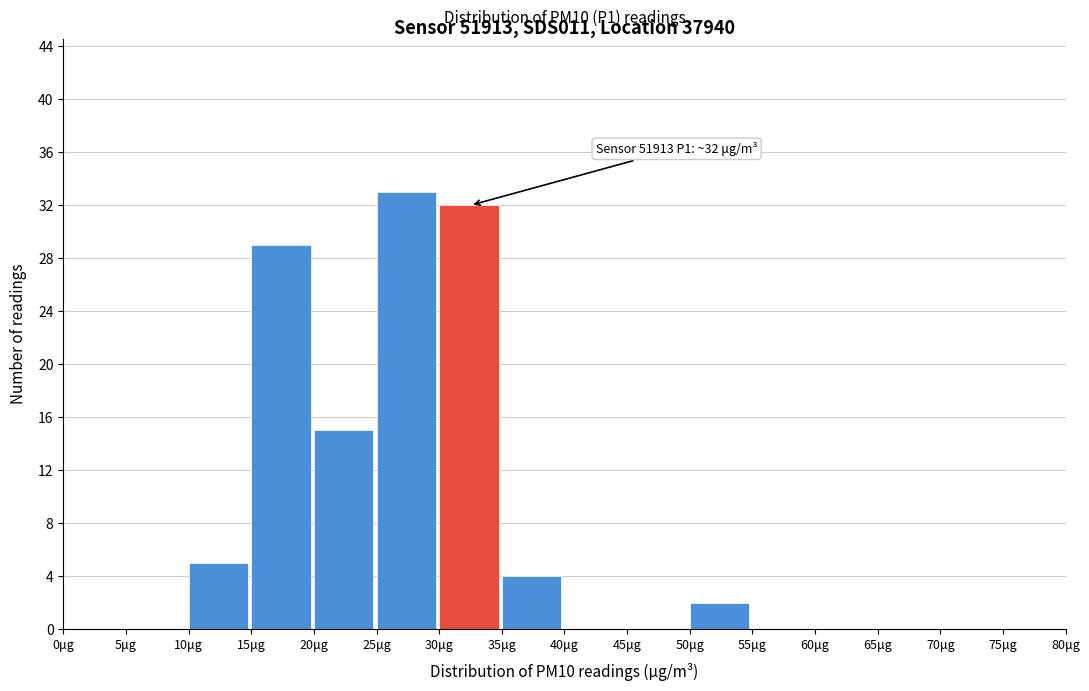

Which range on the x-axis has the tallest bar?

25 to 30